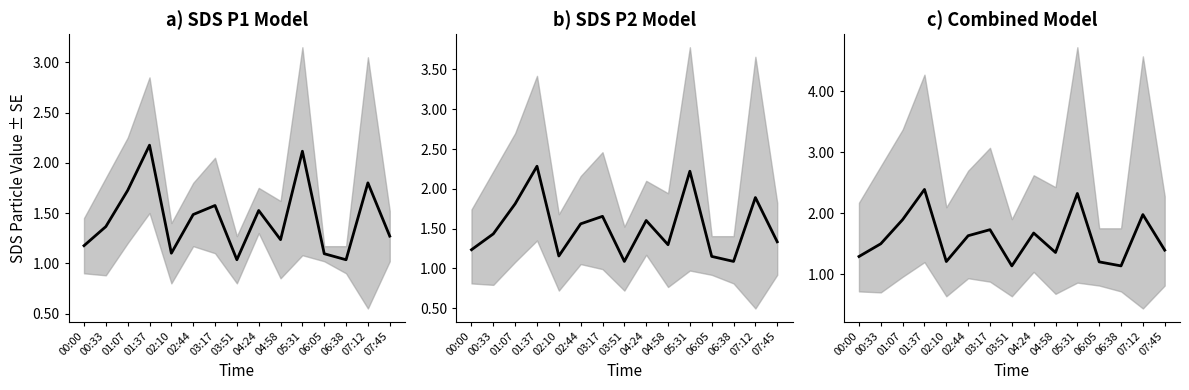

What is the change in value from 00:33 to 04:24?

+0.2